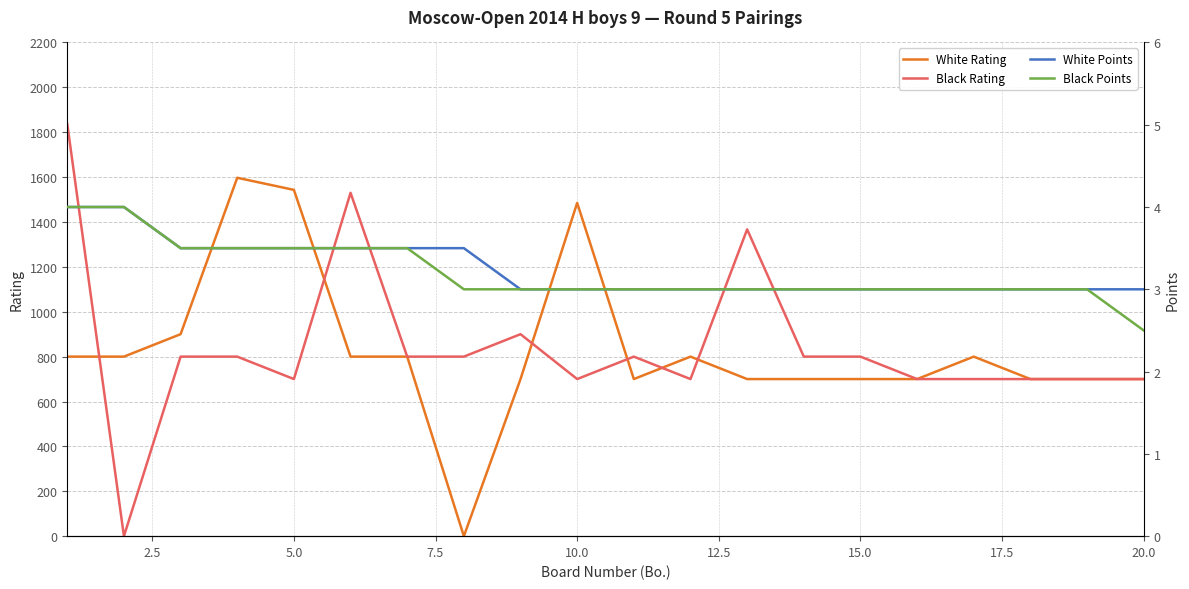

The value of Black Rating at 10.0 is 208. True or false?

False